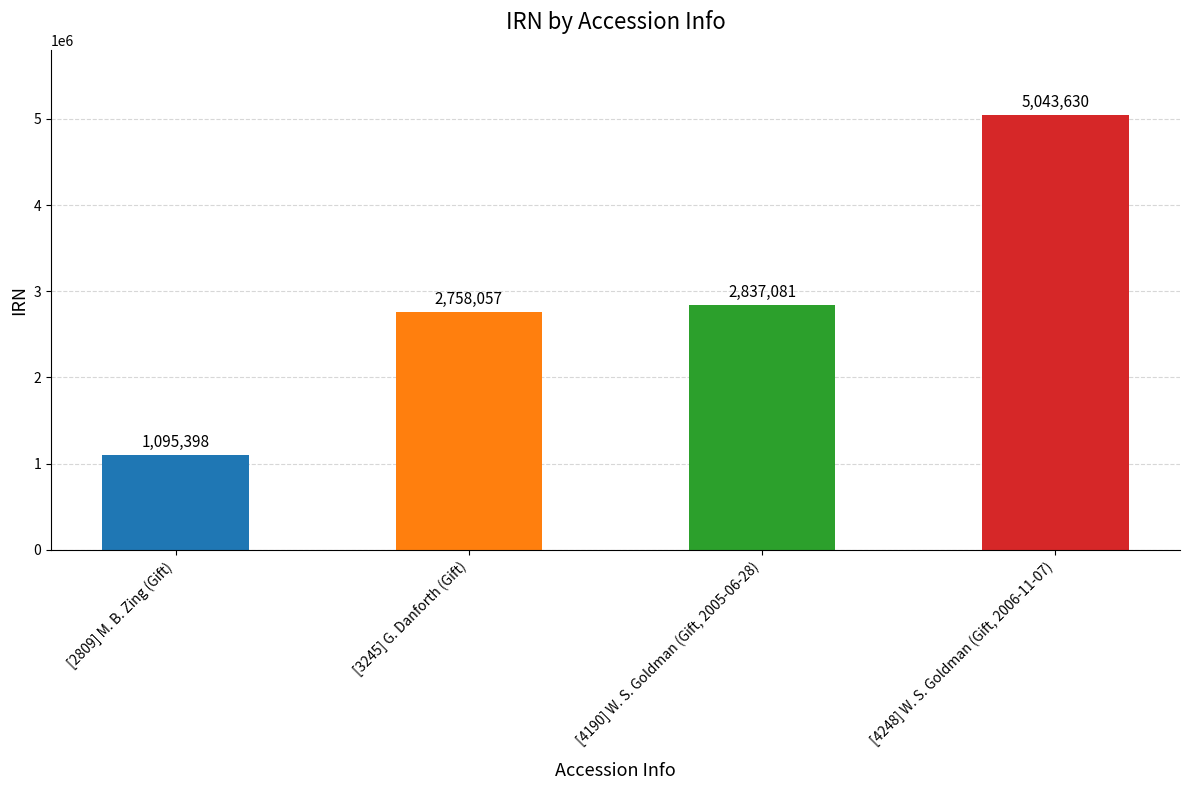

How many values are below 2837081?

2